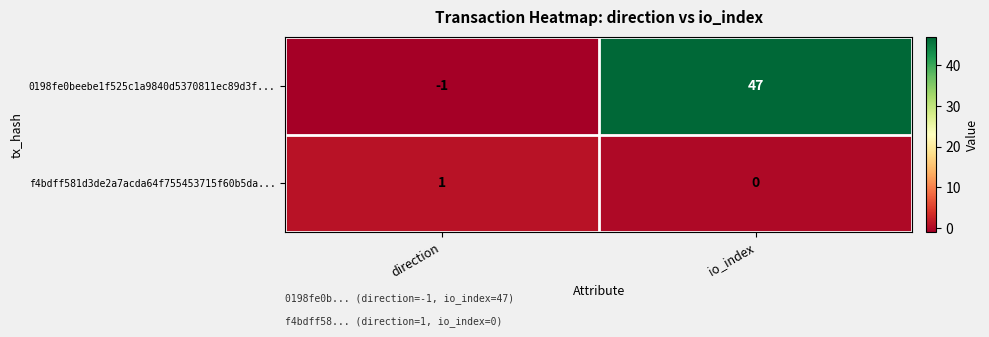

Reading right to left, transcribe all the data shown in this chart.

0198fe0beebe1f525c1a9840d5370811ec89d3f...: io_index=47	direction=-1
f4bdff581d3de2a7acda64f755453715f60b5da...: io_index=0	direction=1